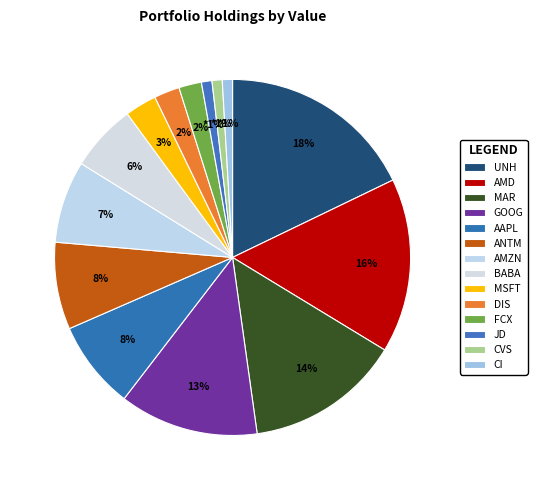

Does MSFT represent more than half of the total?

No